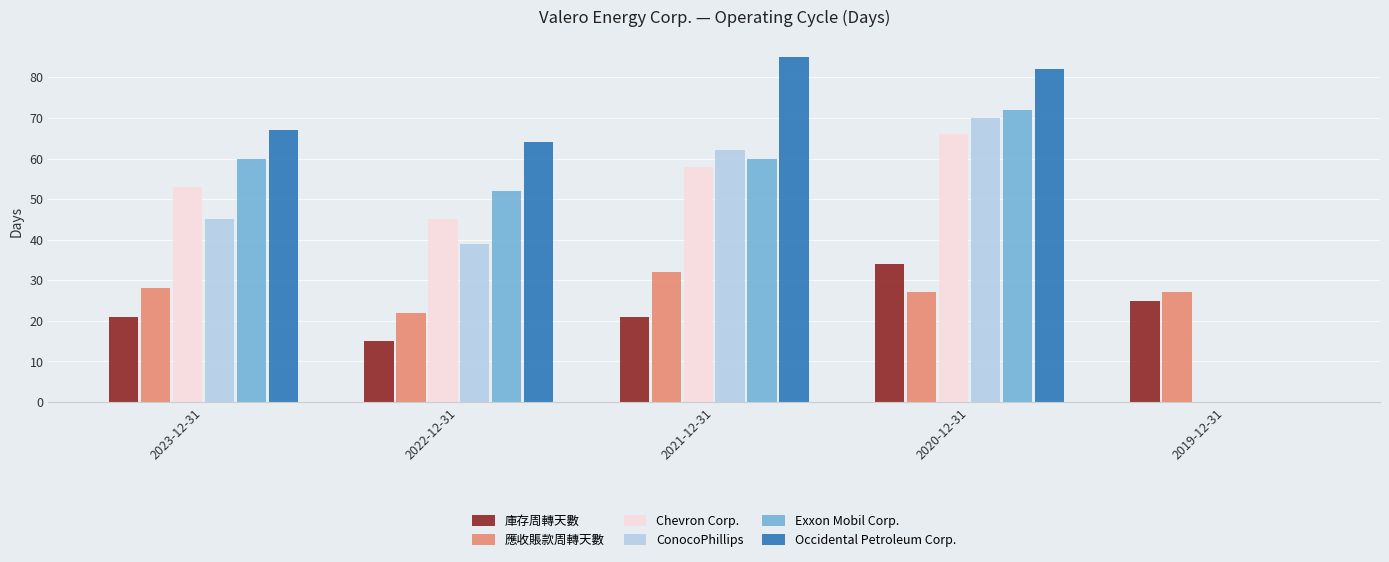

The Chevron Corp. series shows 66 at 2020-12-31. True or false?

True